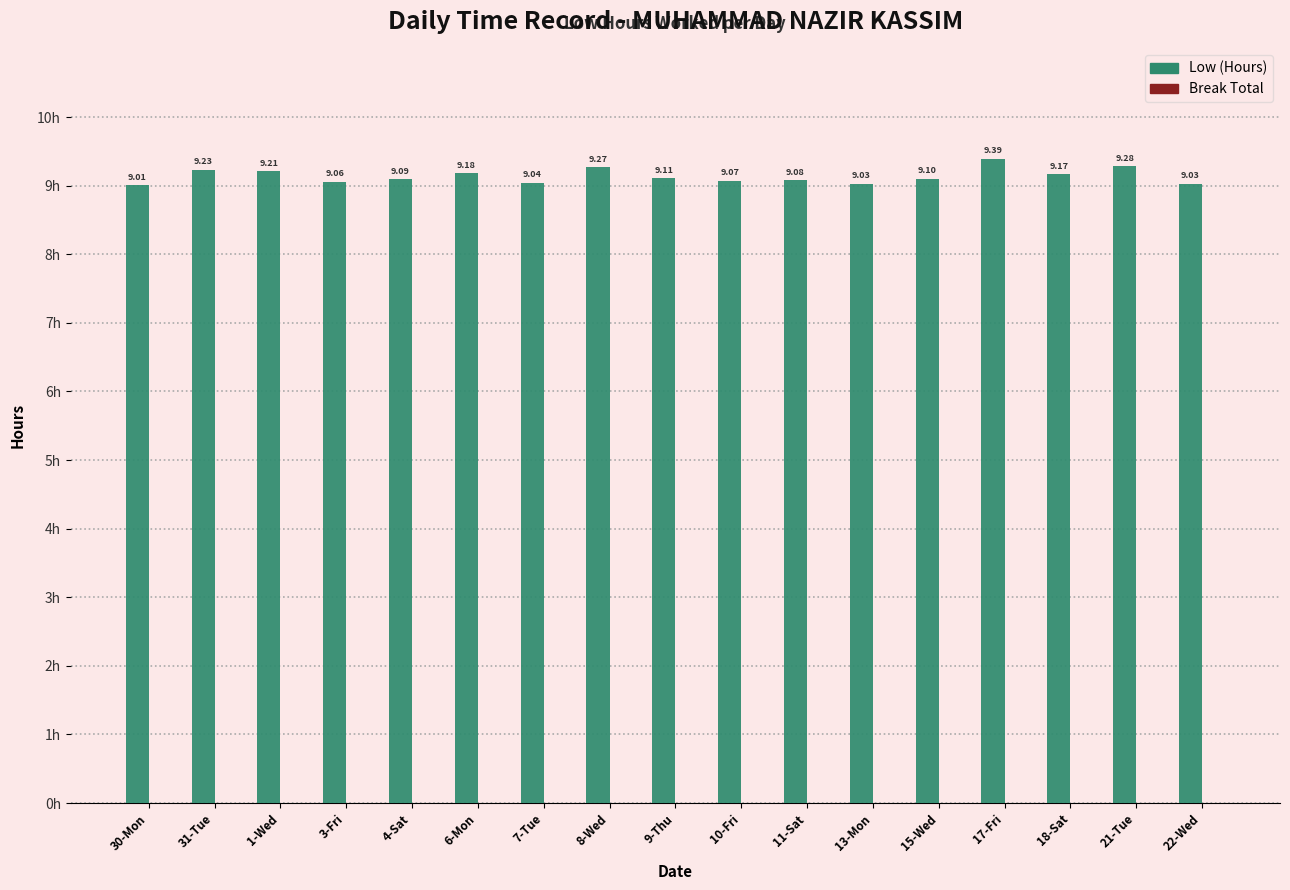

Between 4-Sat and 9-Thu, which is larger?

9-Thu